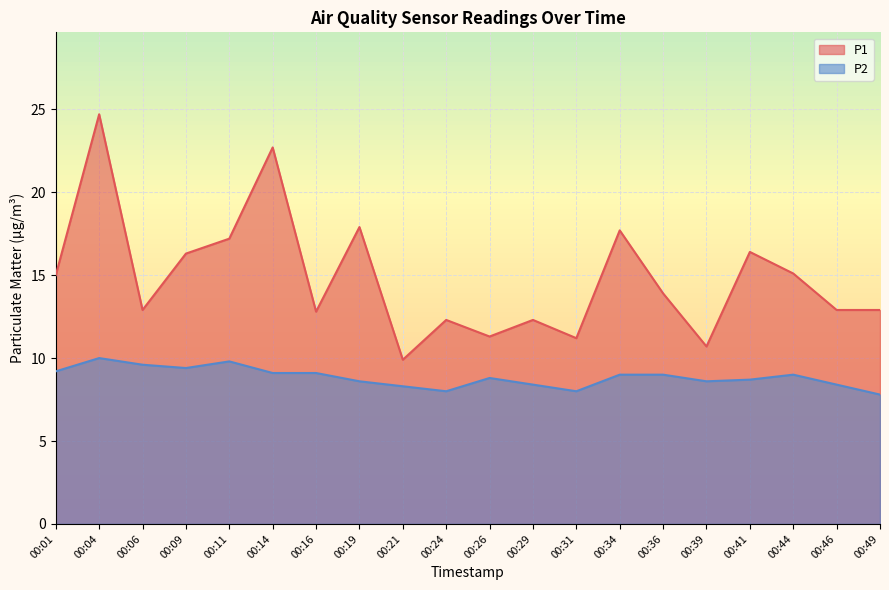

Between 00:04 and 00:31, which series saw the biggest shift?

P1